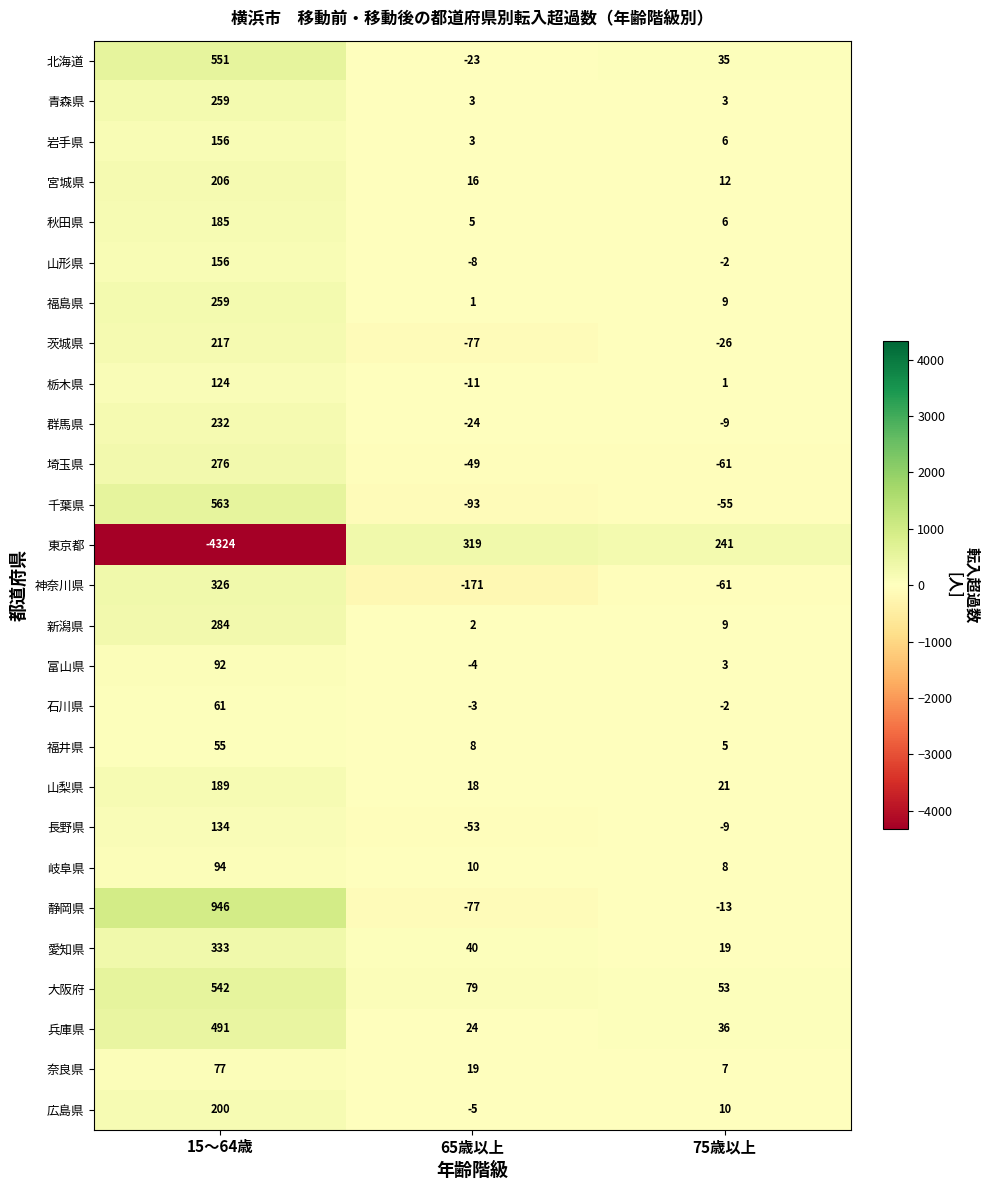

Rank the categories by 福井県 value from lowest to highest.

75歳以上, 65歳以上, 15～64歳